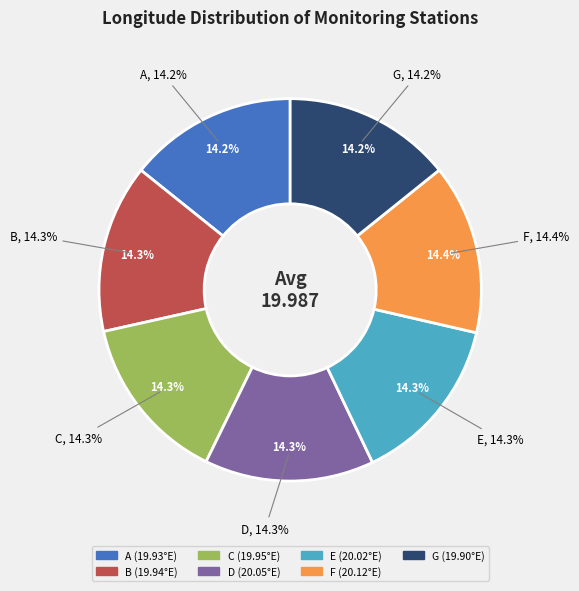

Which slice is the smallest?

G